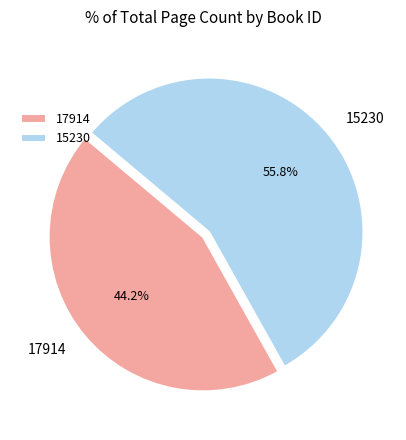

True or false: 17914 accounts for 33% of the total.

False